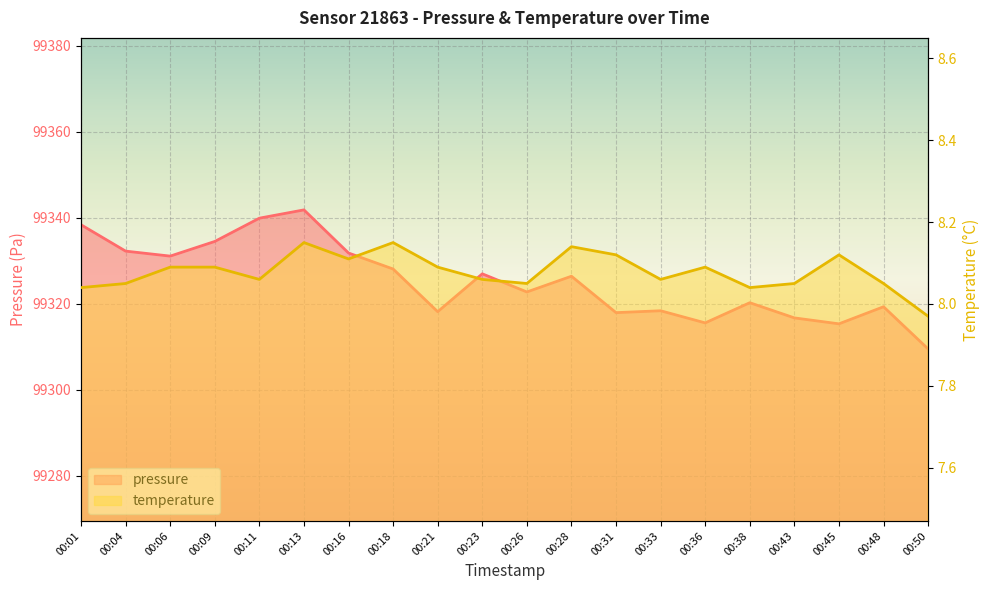

Is the value of temperature at 00:16 greater than the value of pressure at 00:31?

No